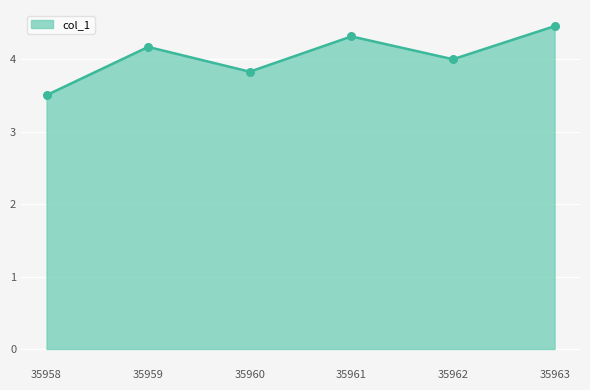

What is the change in value from 35958 to 35961?

+0.8